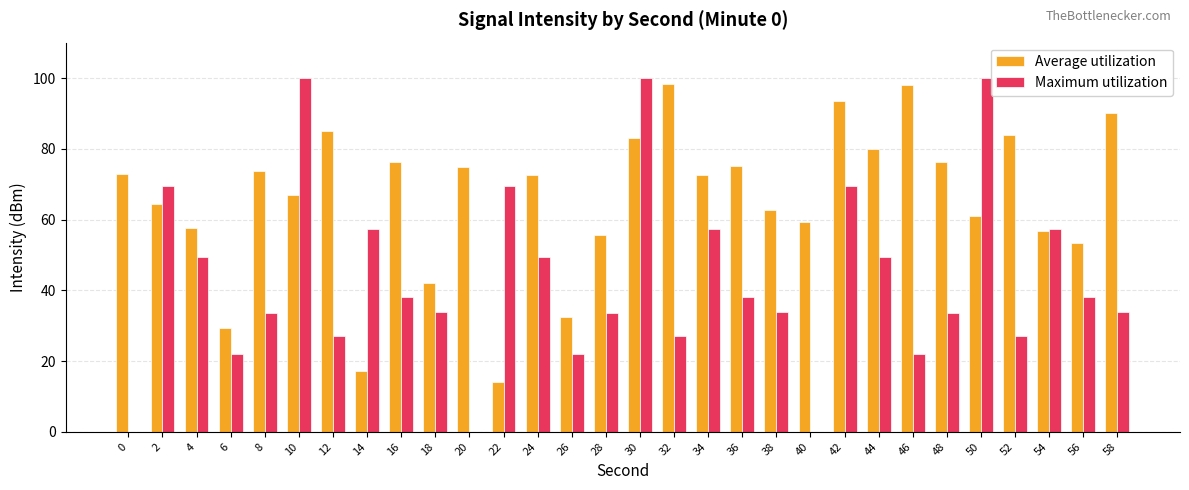

Which series has the widest spread of values?

Maximum utilization